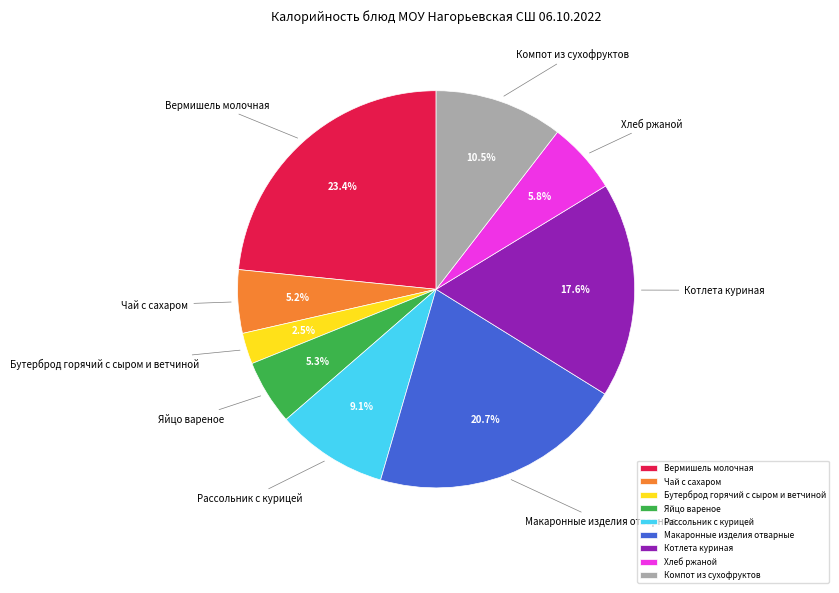

How many segments does this pie chart have?

9